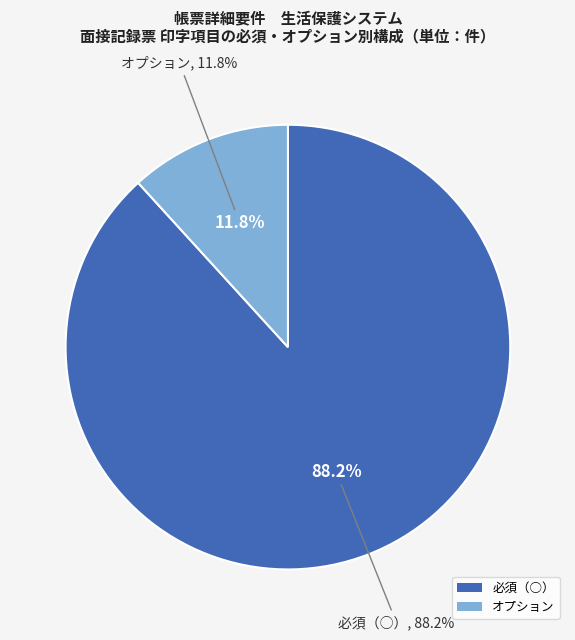

How many segments does this pie chart have?

2